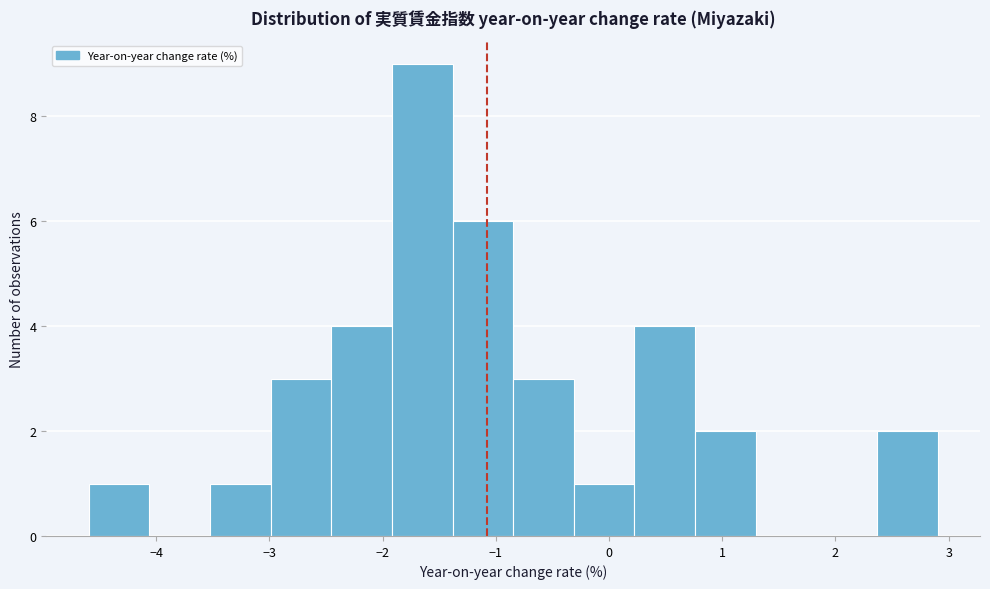

How tall is the bar that spans -0.8 to -0.3 on the x-axis? Neither the bar edges nor the heights are printed on the chart, so give them approximately, as read against the axes.

3